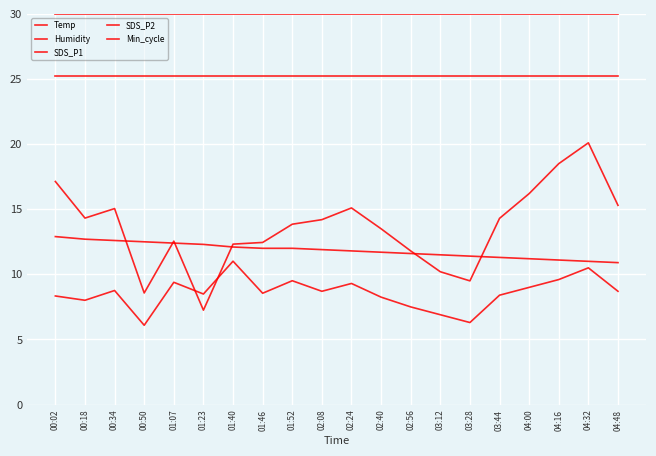

How many lines are shown in the chart?

5